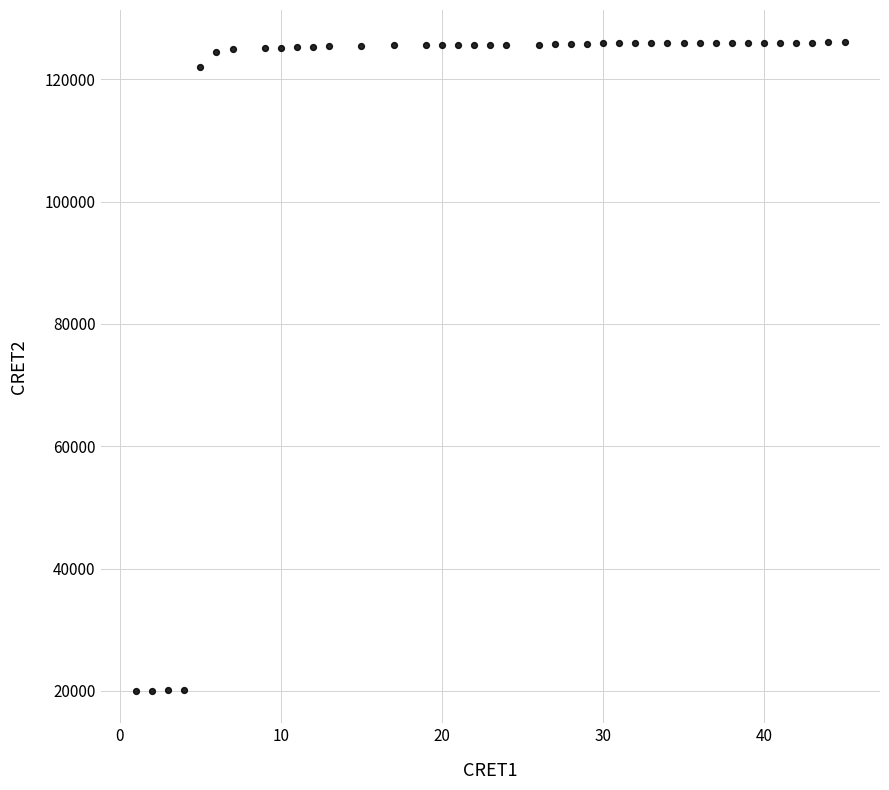

What Y value in the scatter plot is closest to 72999?

122081